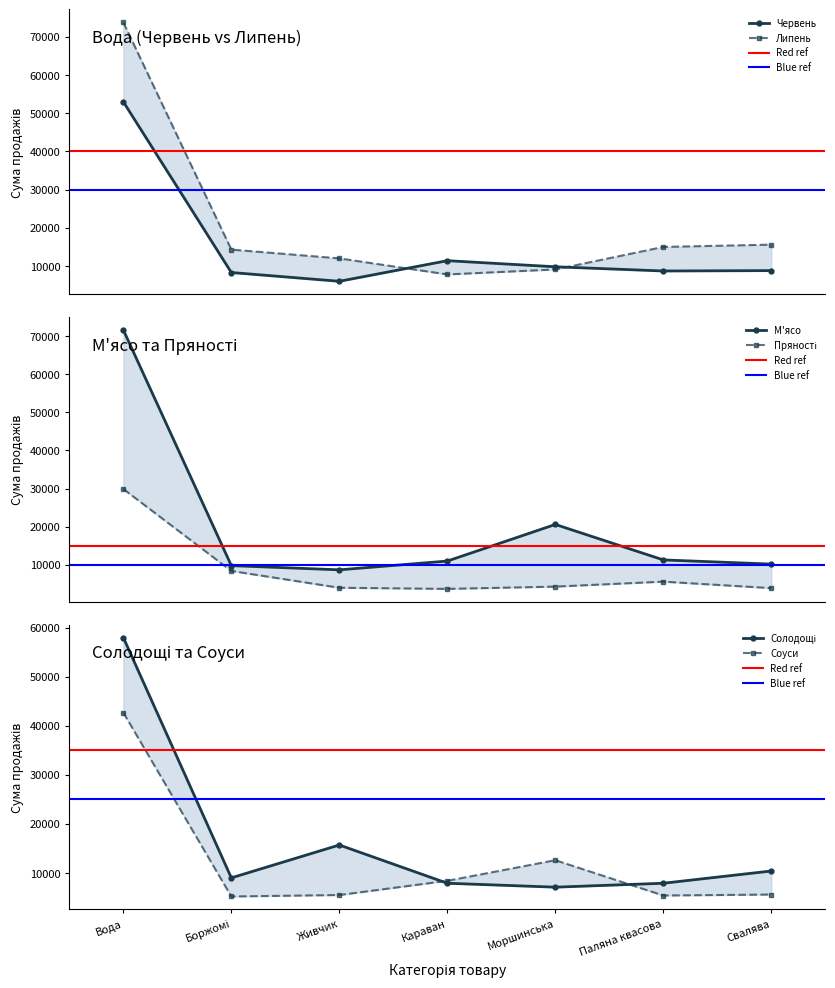

True or false: Солодощі and Пряності intersect in this chart.

False